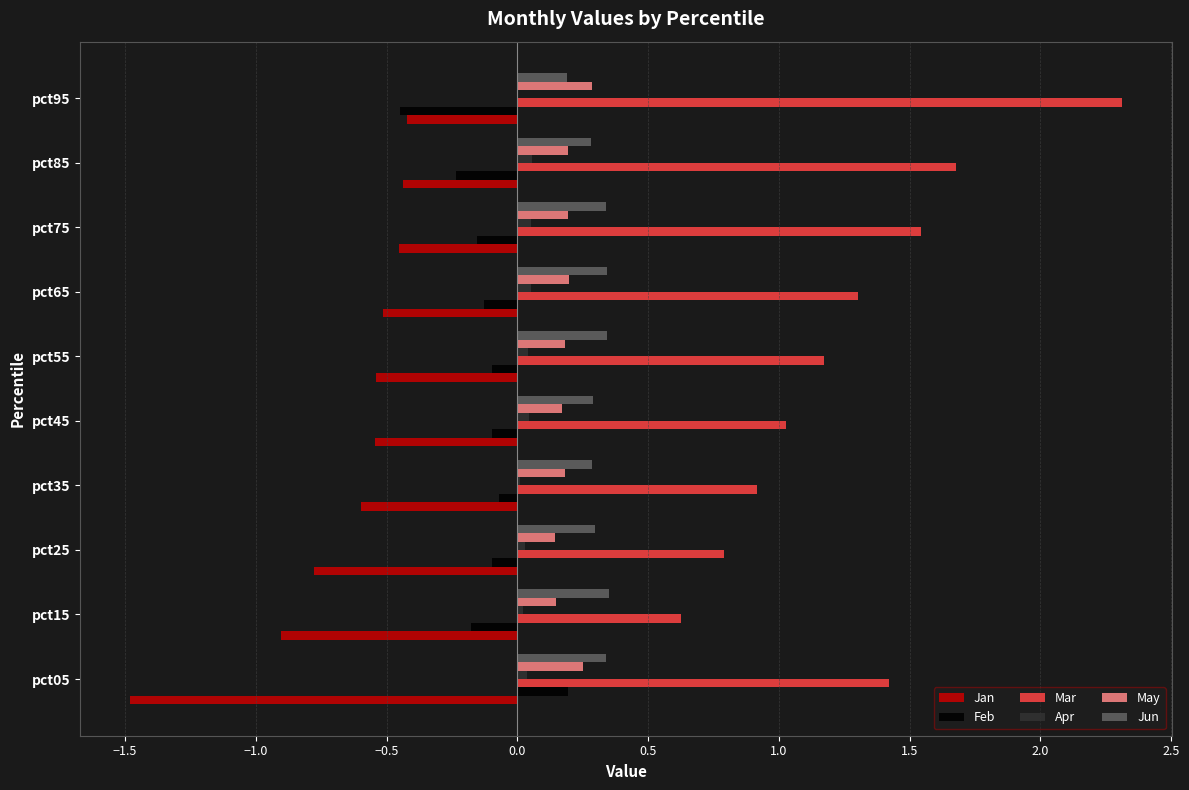

Which series changed the most between pct25 and pct85?

Mar